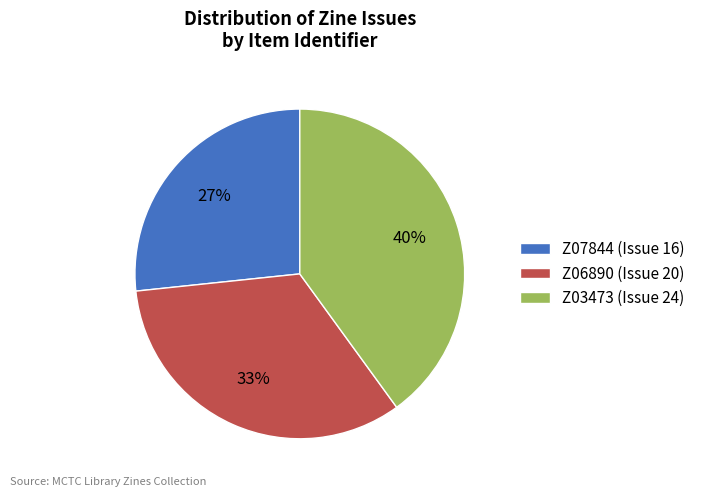

How many slices are in this pie chart?

3